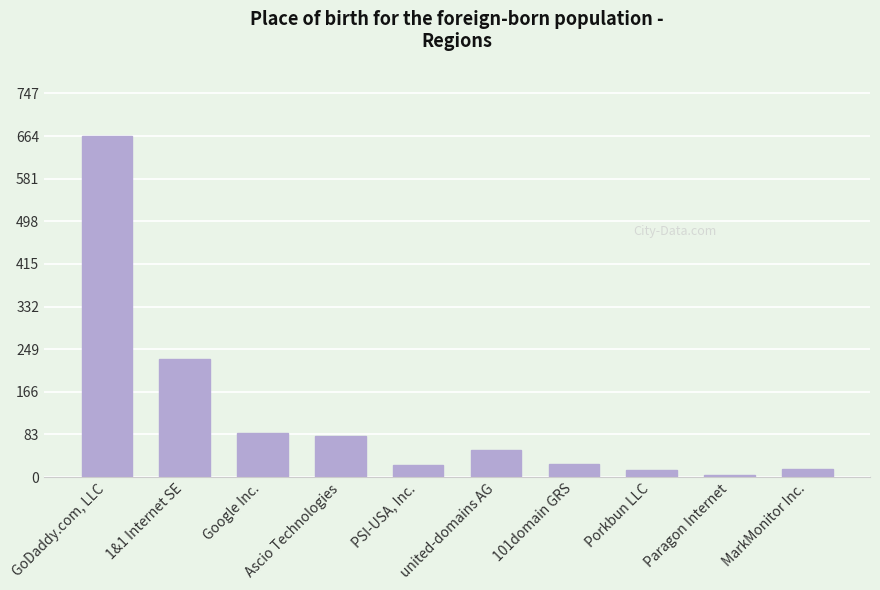

Which label corresponds to the largest value in the chart?

GoDaddy.com, LLC